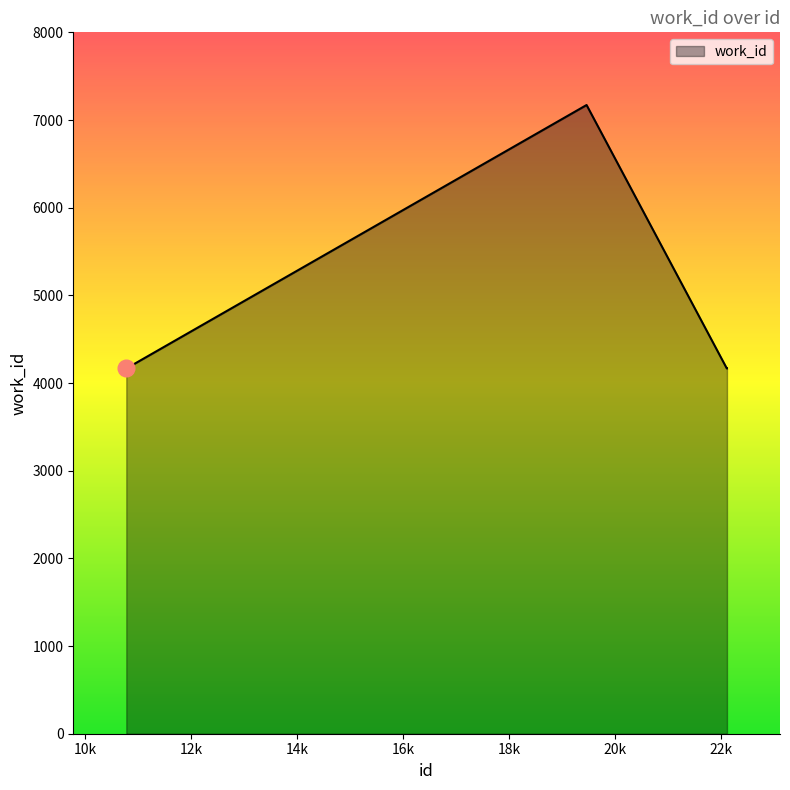

What is the difference between the maximum and minimum values?

3004